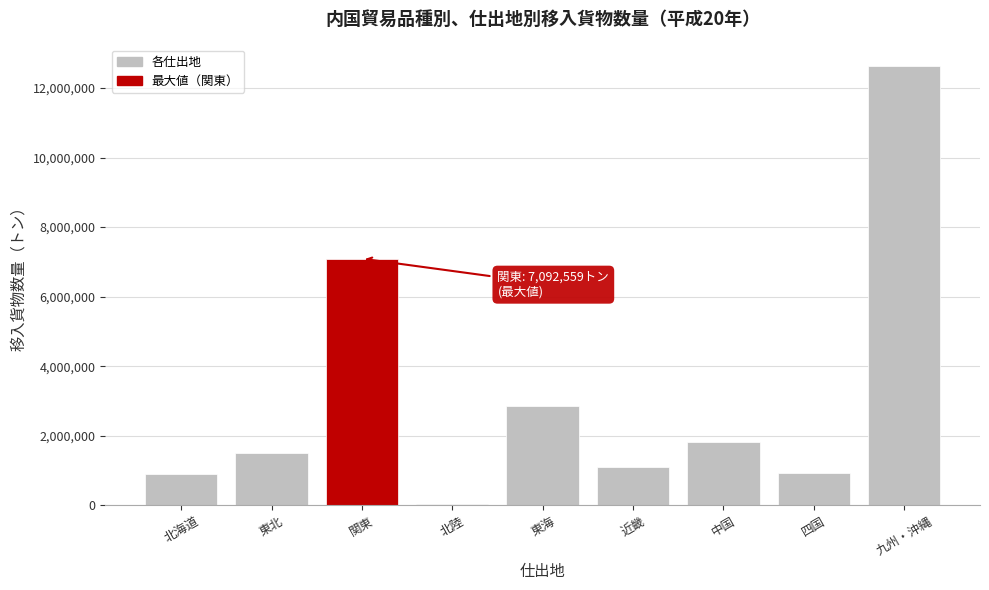

What is the label of the 6th bar from the left?

近畿